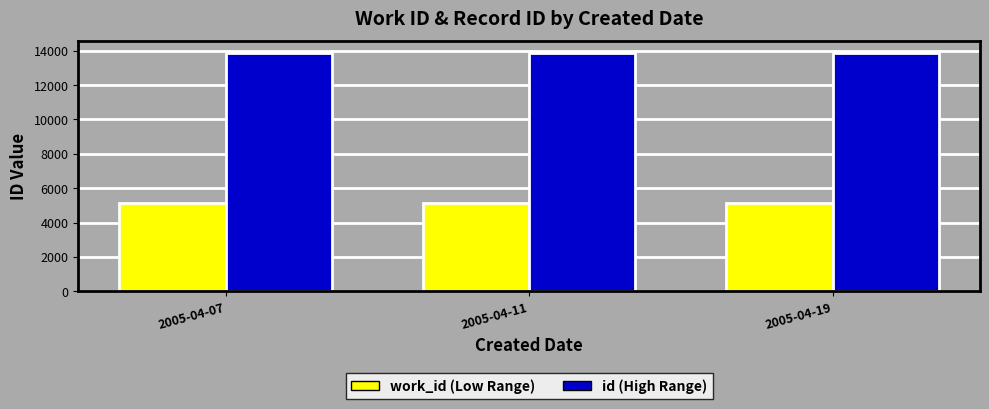

What is the difference between the highest and lowest values at 2005-04-07?

8717.0